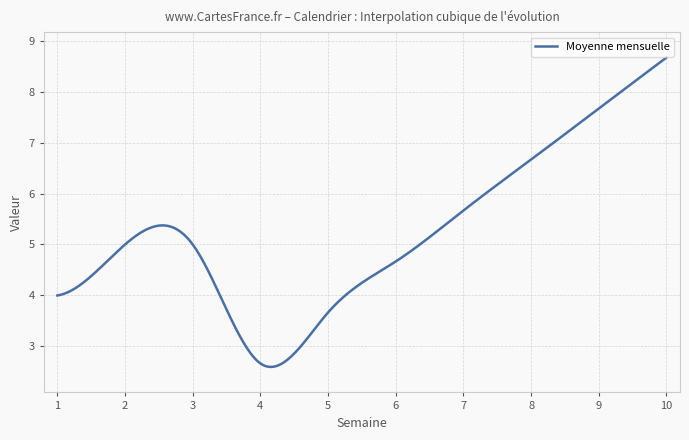

What is the difference between the maximum and minimum values?

6.1